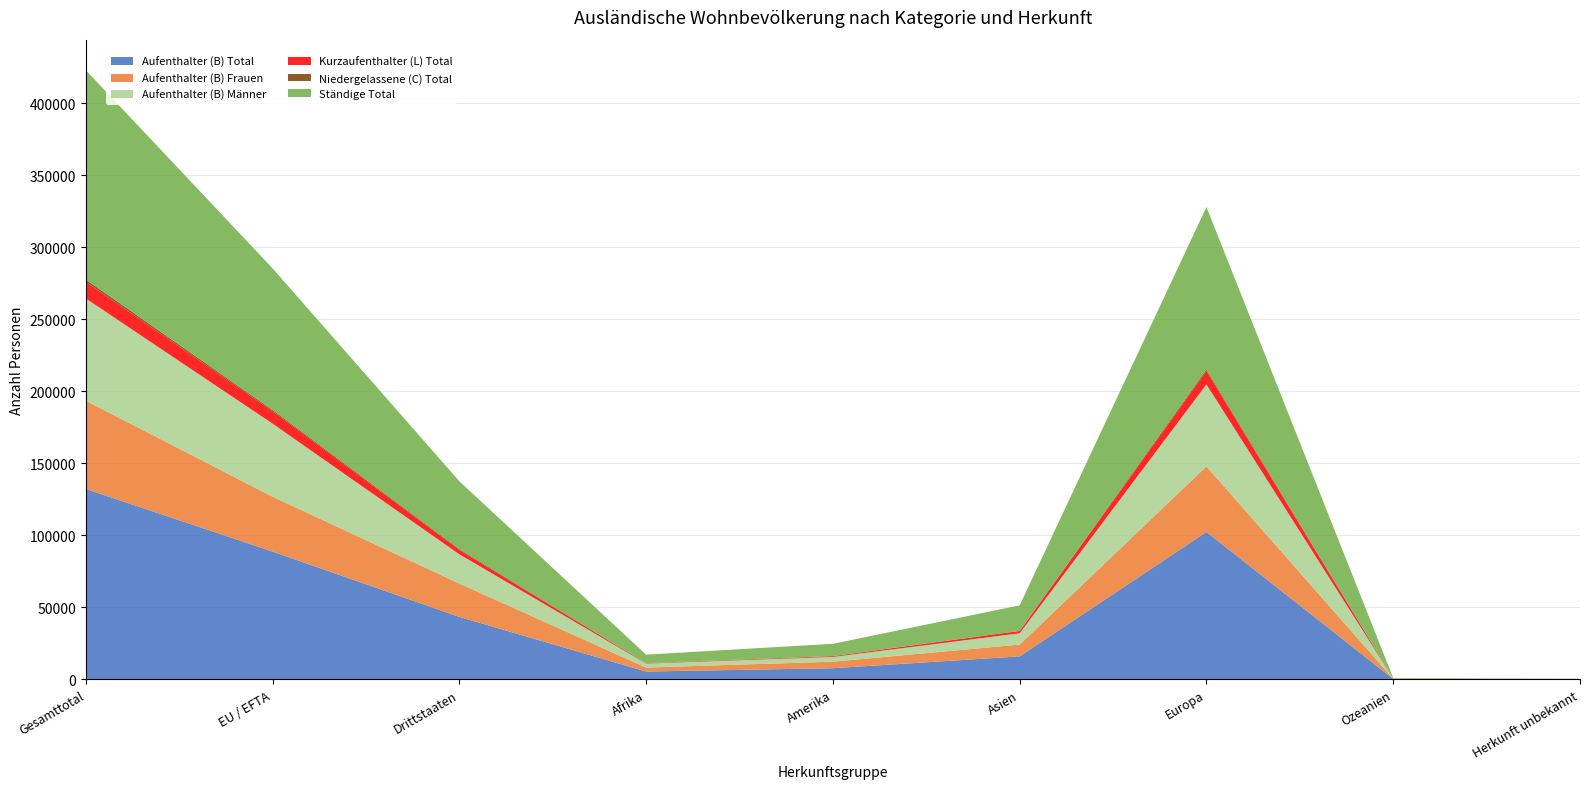

Reading left to right, transcribe all the data shown in this chart.

Aufenthalter (B) Total: Gesamttotal=132226	EU / EFTA=88786	Drittstaaten=43440	Afrika=5515	Amerika=7818	Asien=16017	Europa=102386	Ozeanien=331	Herkunft unbekannt=159
Aufenthalter (B) Frauen: Gesamttotal=61250	EU / EFTA=38083	Drittstaaten=23167	Afrika=2755	Amerika=4535	Asien=8193	Europa=45529	Ozeanien=162	Herkunft unbekannt=76
Aufenthalter (B) Männer: Gesamttotal=70976	EU / EFTA=50703	Drittstaaten=20273	Afrika=2760	Amerika=3283	Asien=7824	Europa=56857	Ozeanien=169	Herkunft unbekannt=83
Kurzaufenthalter (L) Total: Gesamttotal=11616	EU / EFTA=8601	Drittstaaten=3015	Afrika=153	Amerika=539	Asien=1601	Europa=9286	Ozeanien=36	Herkunft unbekannt=1
Niedergelassene (C) Total: Gesamttotal=1502	EU / EFTA=900	Drittstaaten=602	Afrika=199	Amerika=110	Asien=93	Europa=1091	Ozeanien=2	Herkunft unbekannt=7
Ständige Total: Gesamttotal=145344	EU / EFTA=98287	Drittstaaten=47057	Afrika=5867	Amerika=8467	Asien=17711	Europa=112763	Ozeanien=369	Herkunft unbekannt=167